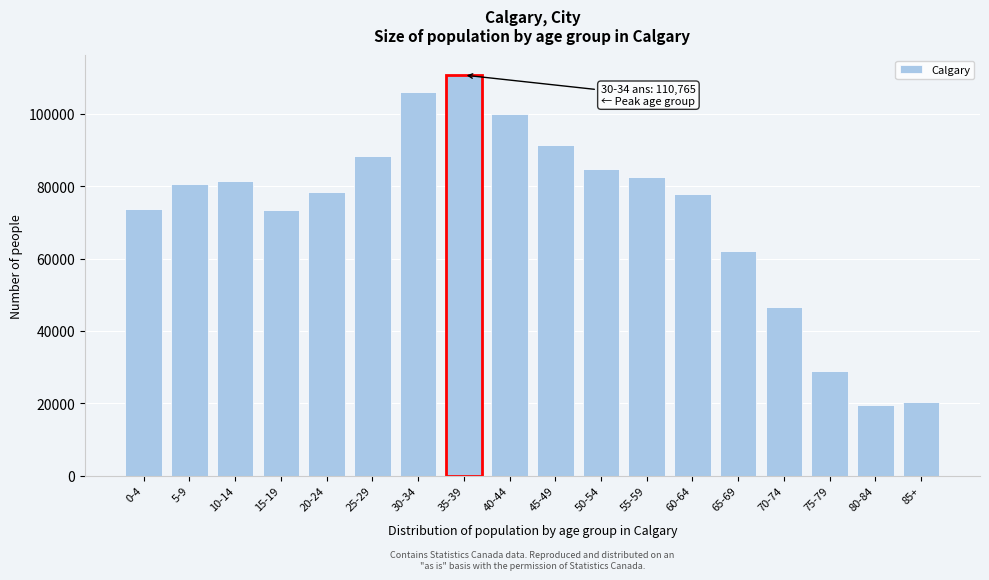

Which label corresponds to the largest value in the chart?

35-39